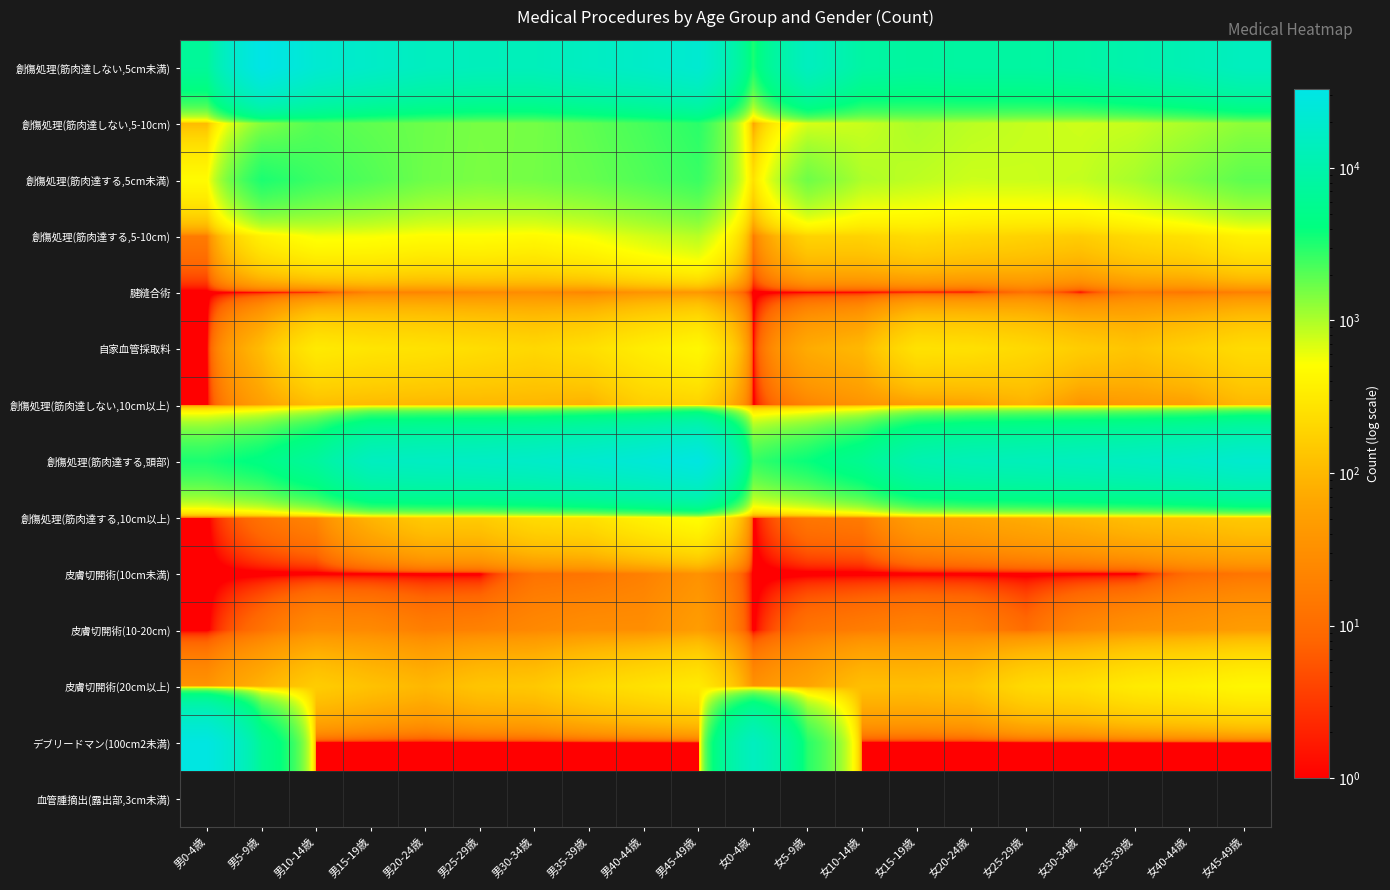

Which series has the widest spread of values?

デブリードマン(100cm2未満)